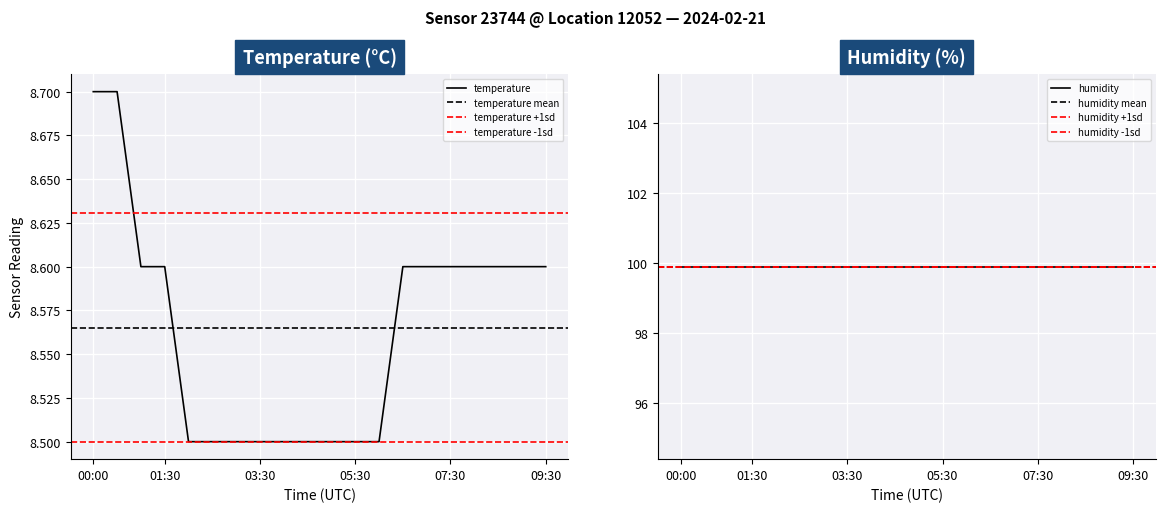

What is the value of the 9th point from the left?

8.5